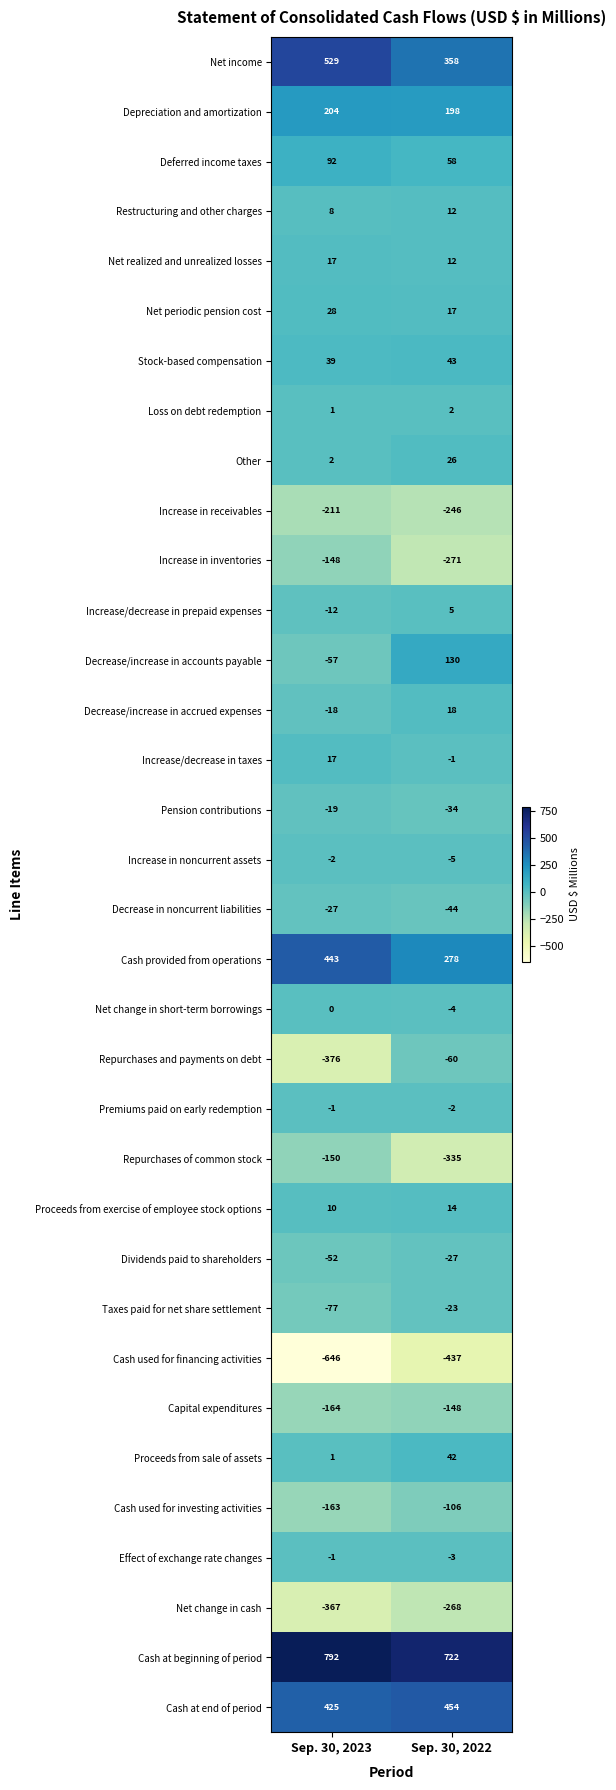

What is the difference between the highest and lowest values at Sep. 30, 2023?

1438